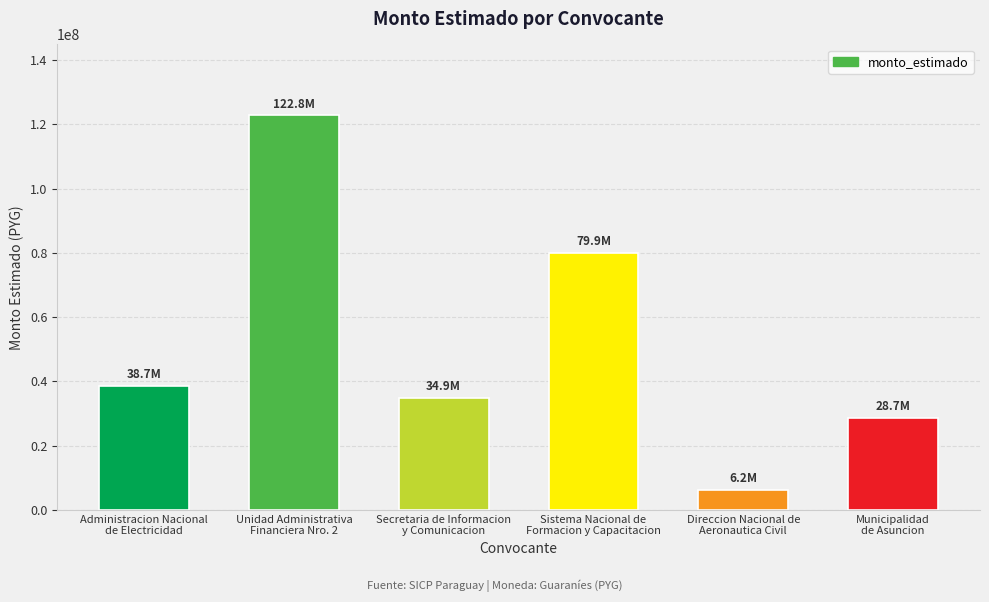

What is the difference between the values at Municipalidad
de Asuncion and Sistema Nacional de
Formacion y Capacitacion?

51248864